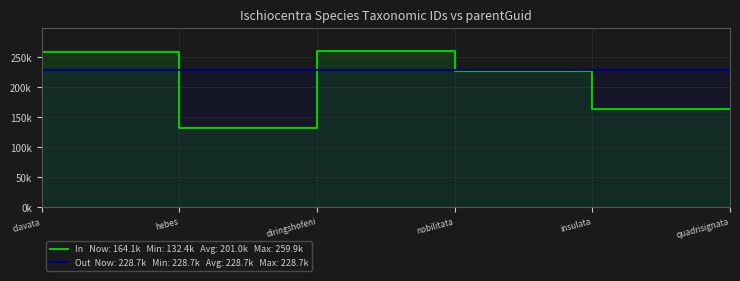

What is the difference between the highest and lowest values at diringshofeni?

31191